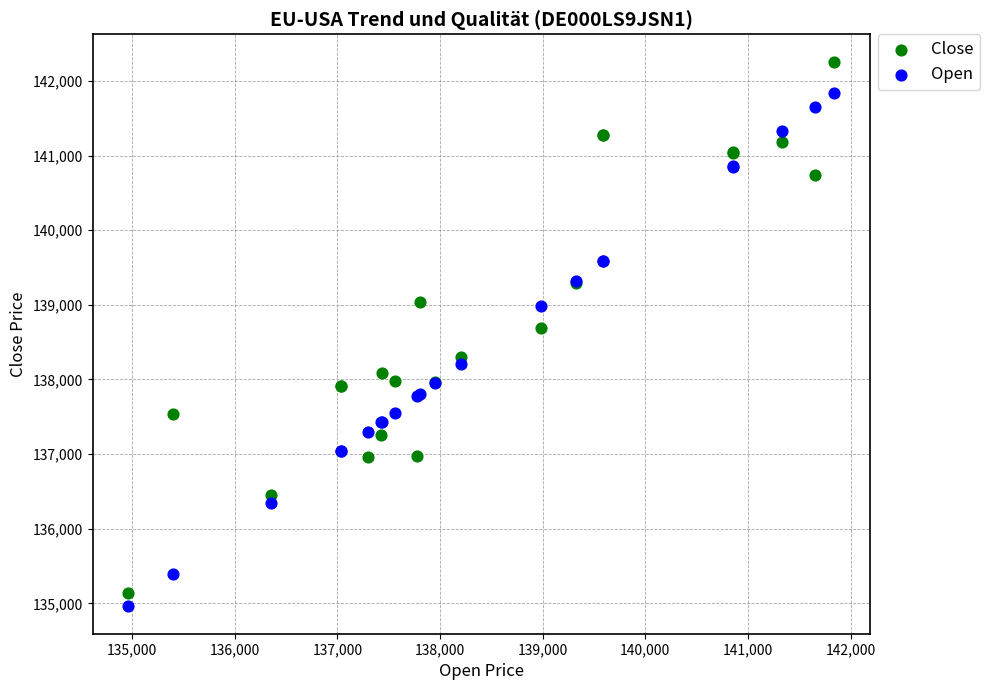

Which series reaches the maximum Y coordinate?

Close